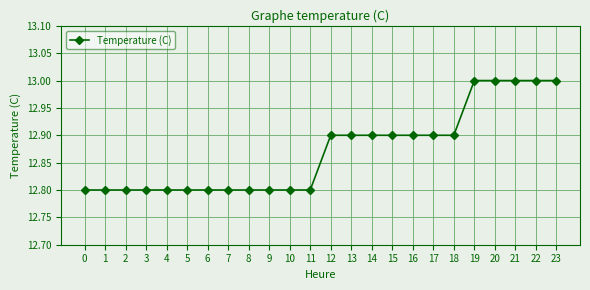

What is the difference between the maximum and minimum values?

0.2